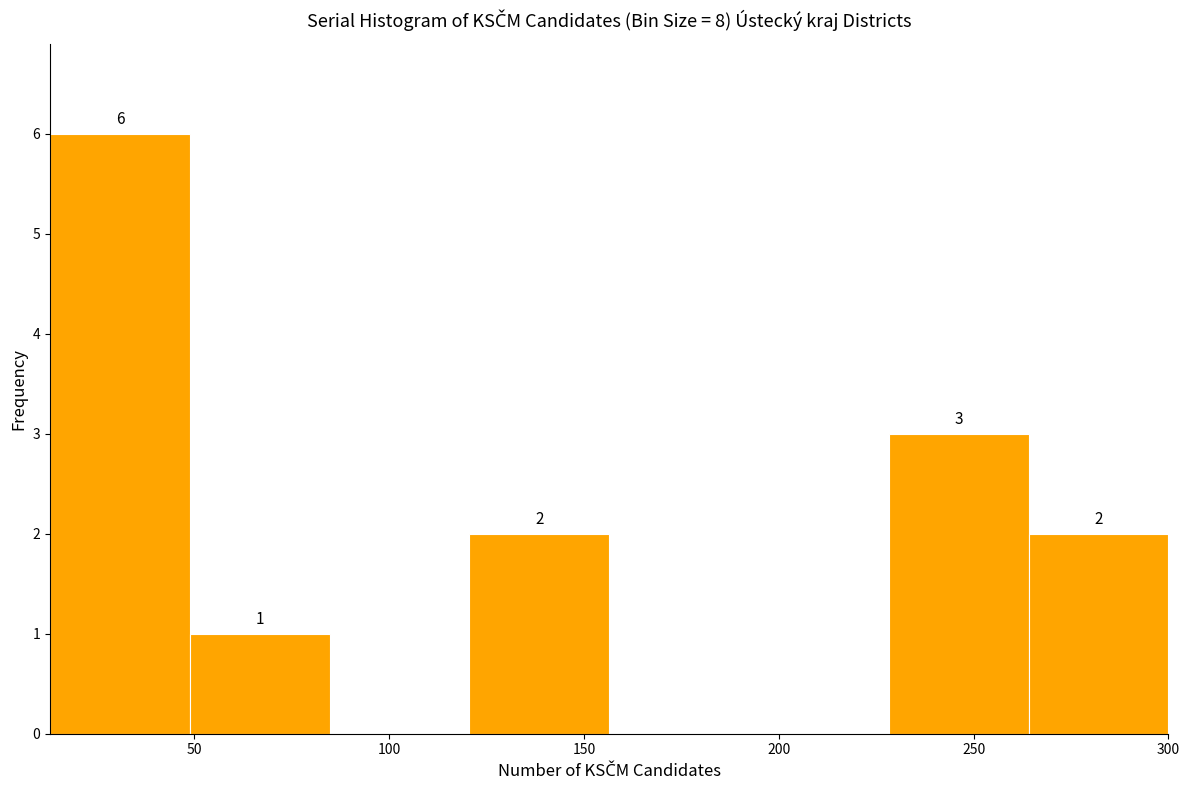

Over which range of the x-axis is the bar tallest?

15 to 50